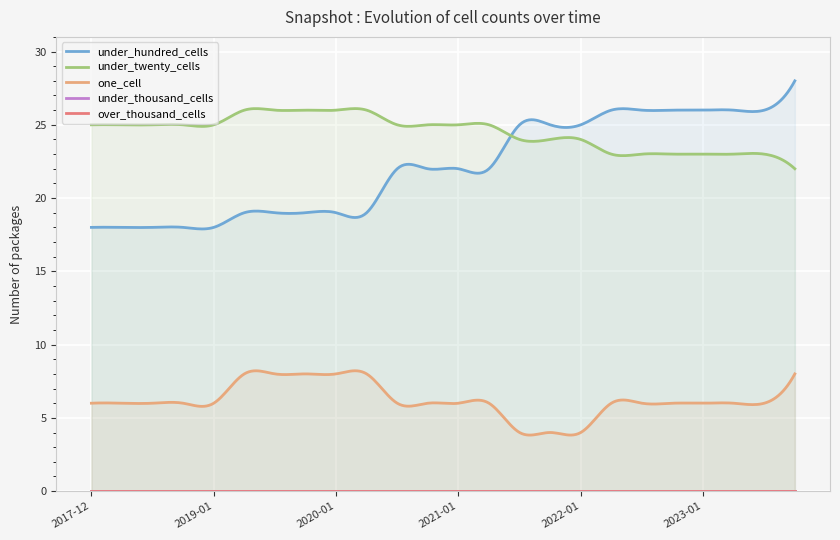

What is the maximum value shown in the chart?

28